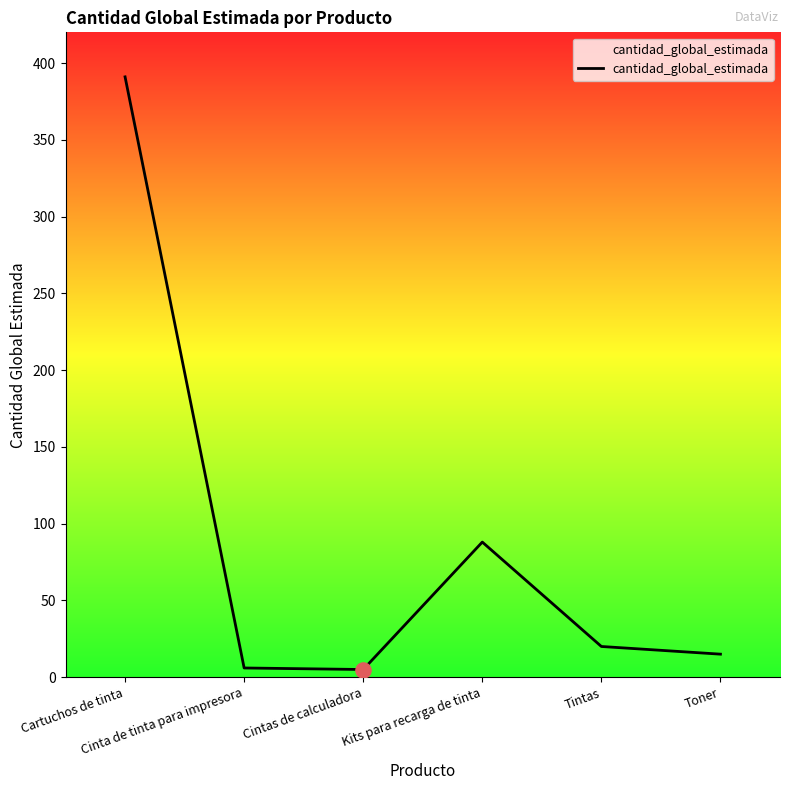

What is the change in value from Cintas de calculadora to Kits para recarga de tinta?

+83